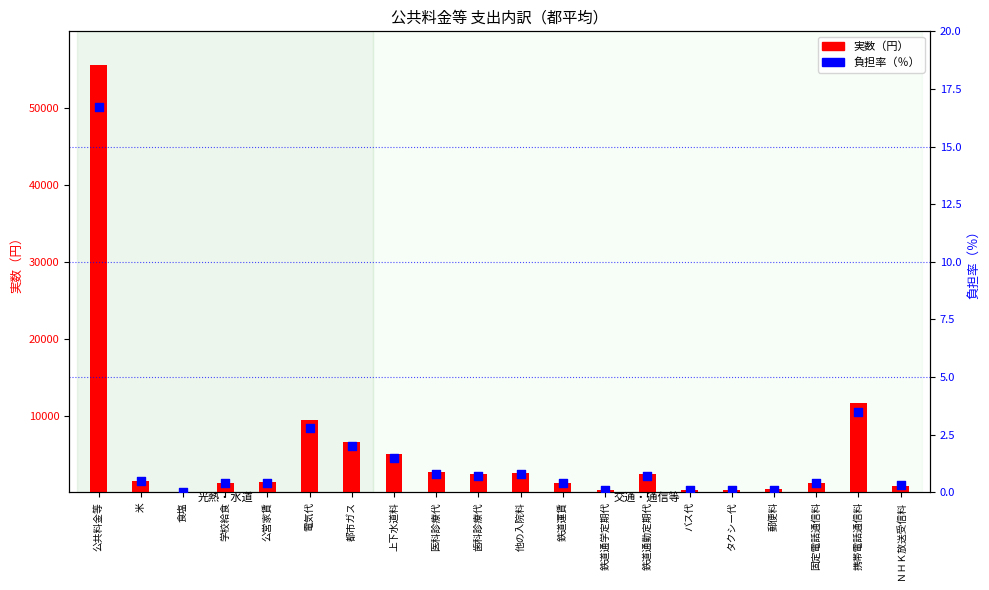

At how many categories does at least one series exceed 44822?

1